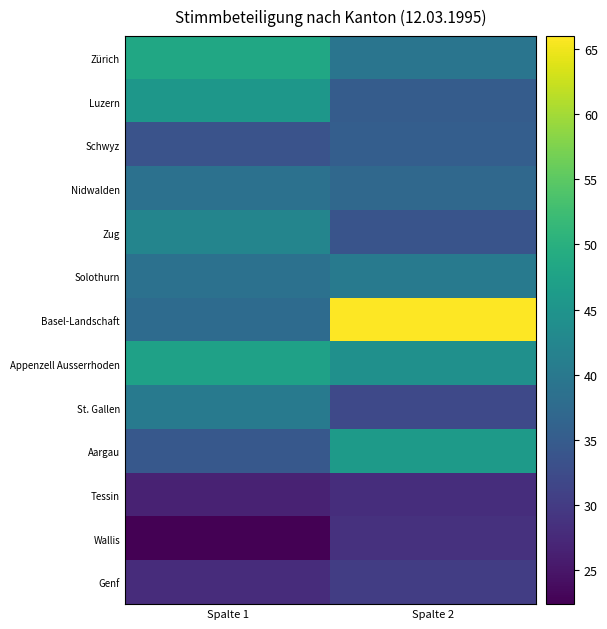

Which series has the largest total across all categories?

Basel-Landschaft